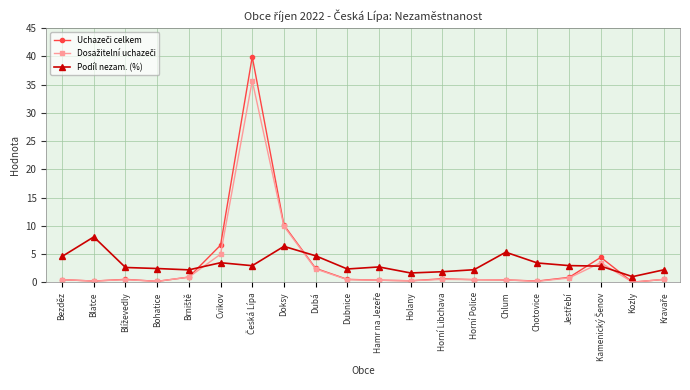

The Podíl nezam. (%) series shows 3.9 at Horní Police. True or false?

False